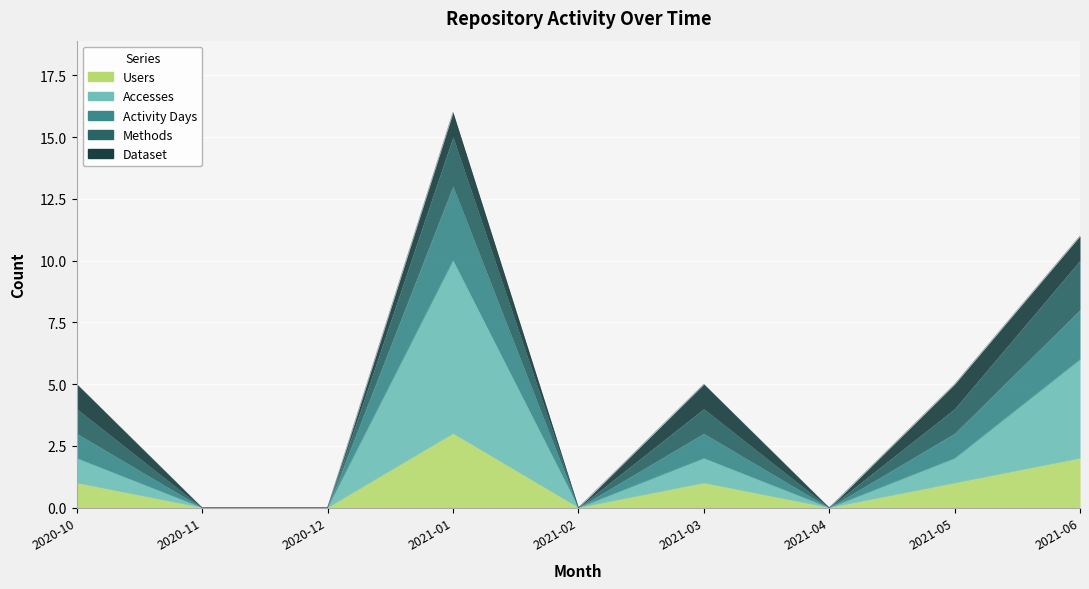

What is the maximum value shown in the chart?

16